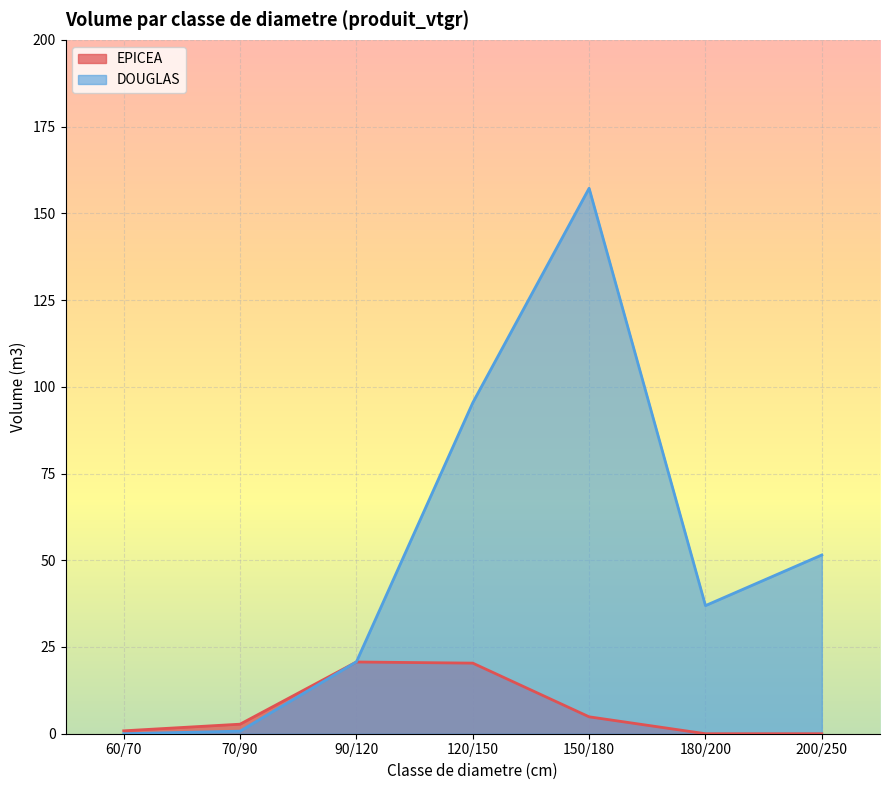

Which series has the largest total across all categories?

DOUGLAS